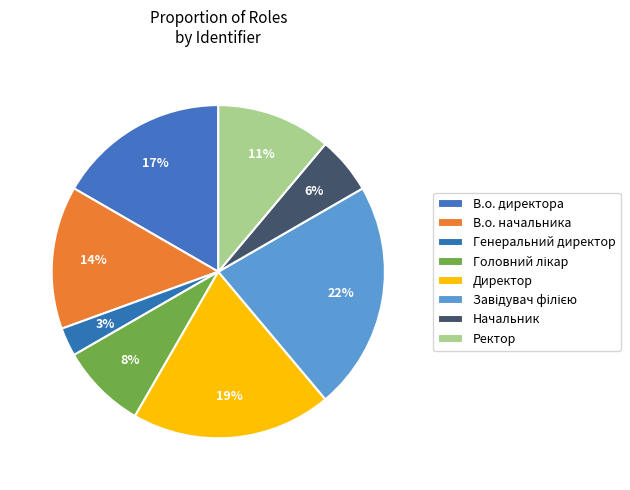

Count the number of slices in the pie.

8